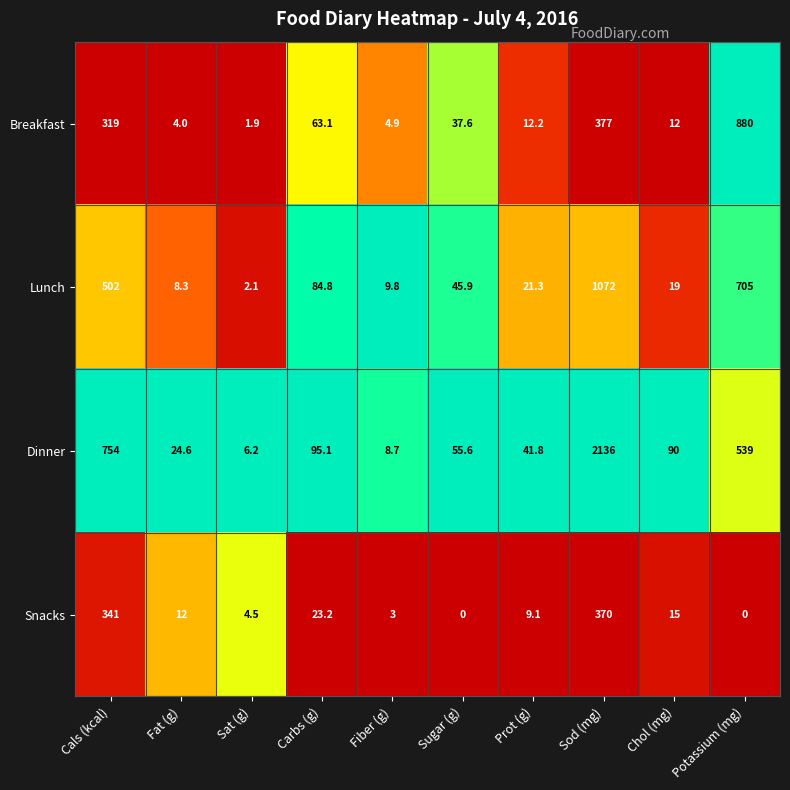

At which label does Dinner reach its minimum?

Sat (g)